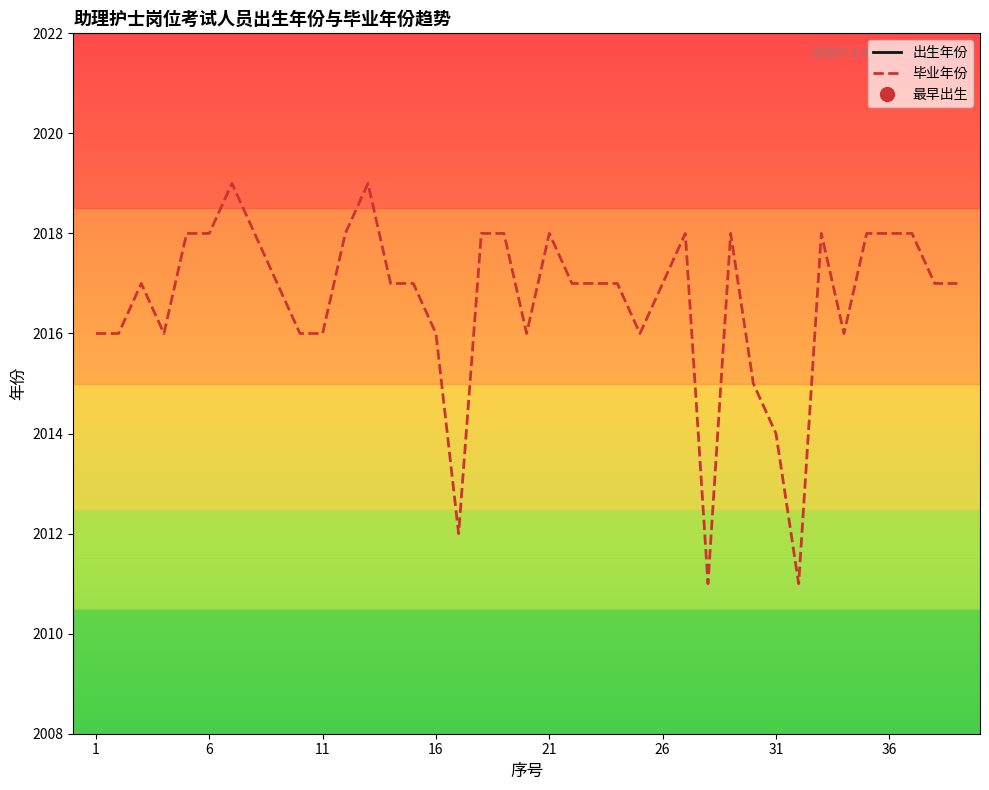

How many categories are shown in the chart?

39